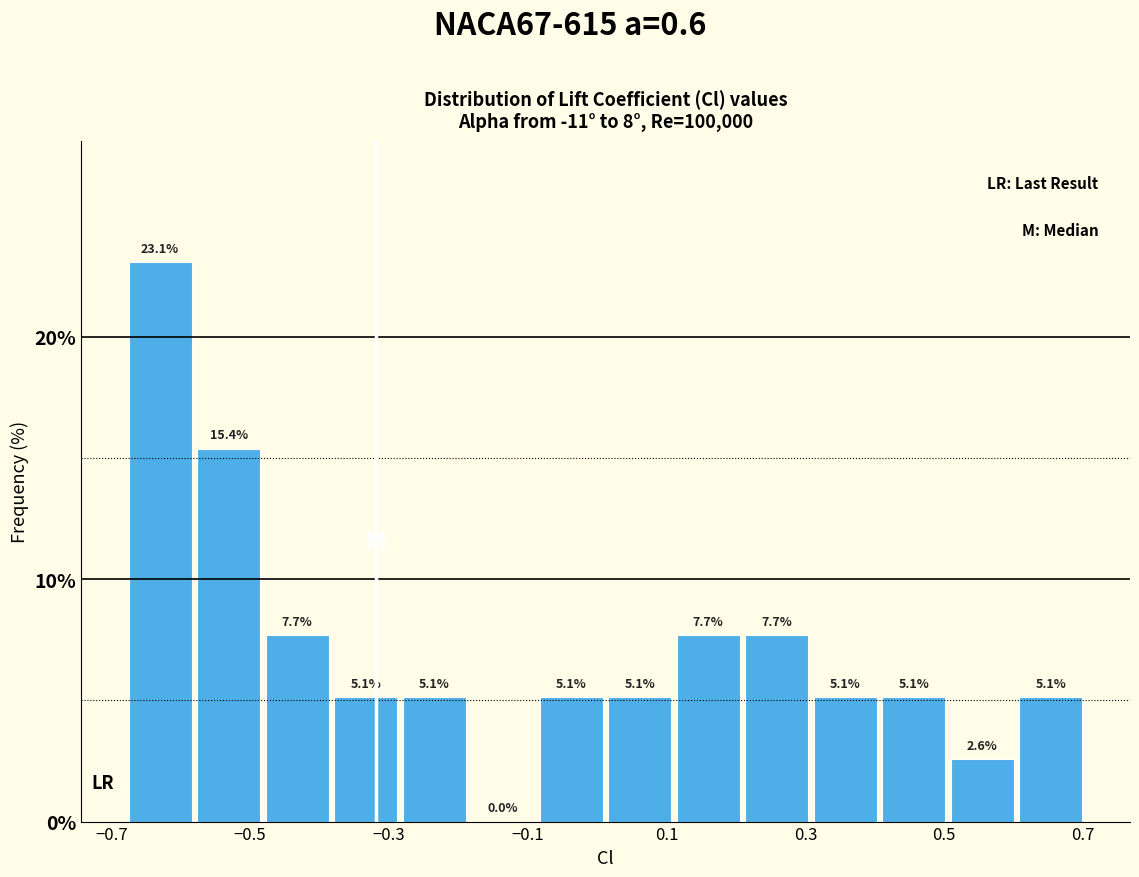

Over which range of the x-axis is the bar tallest?

-0.68 to -0.58